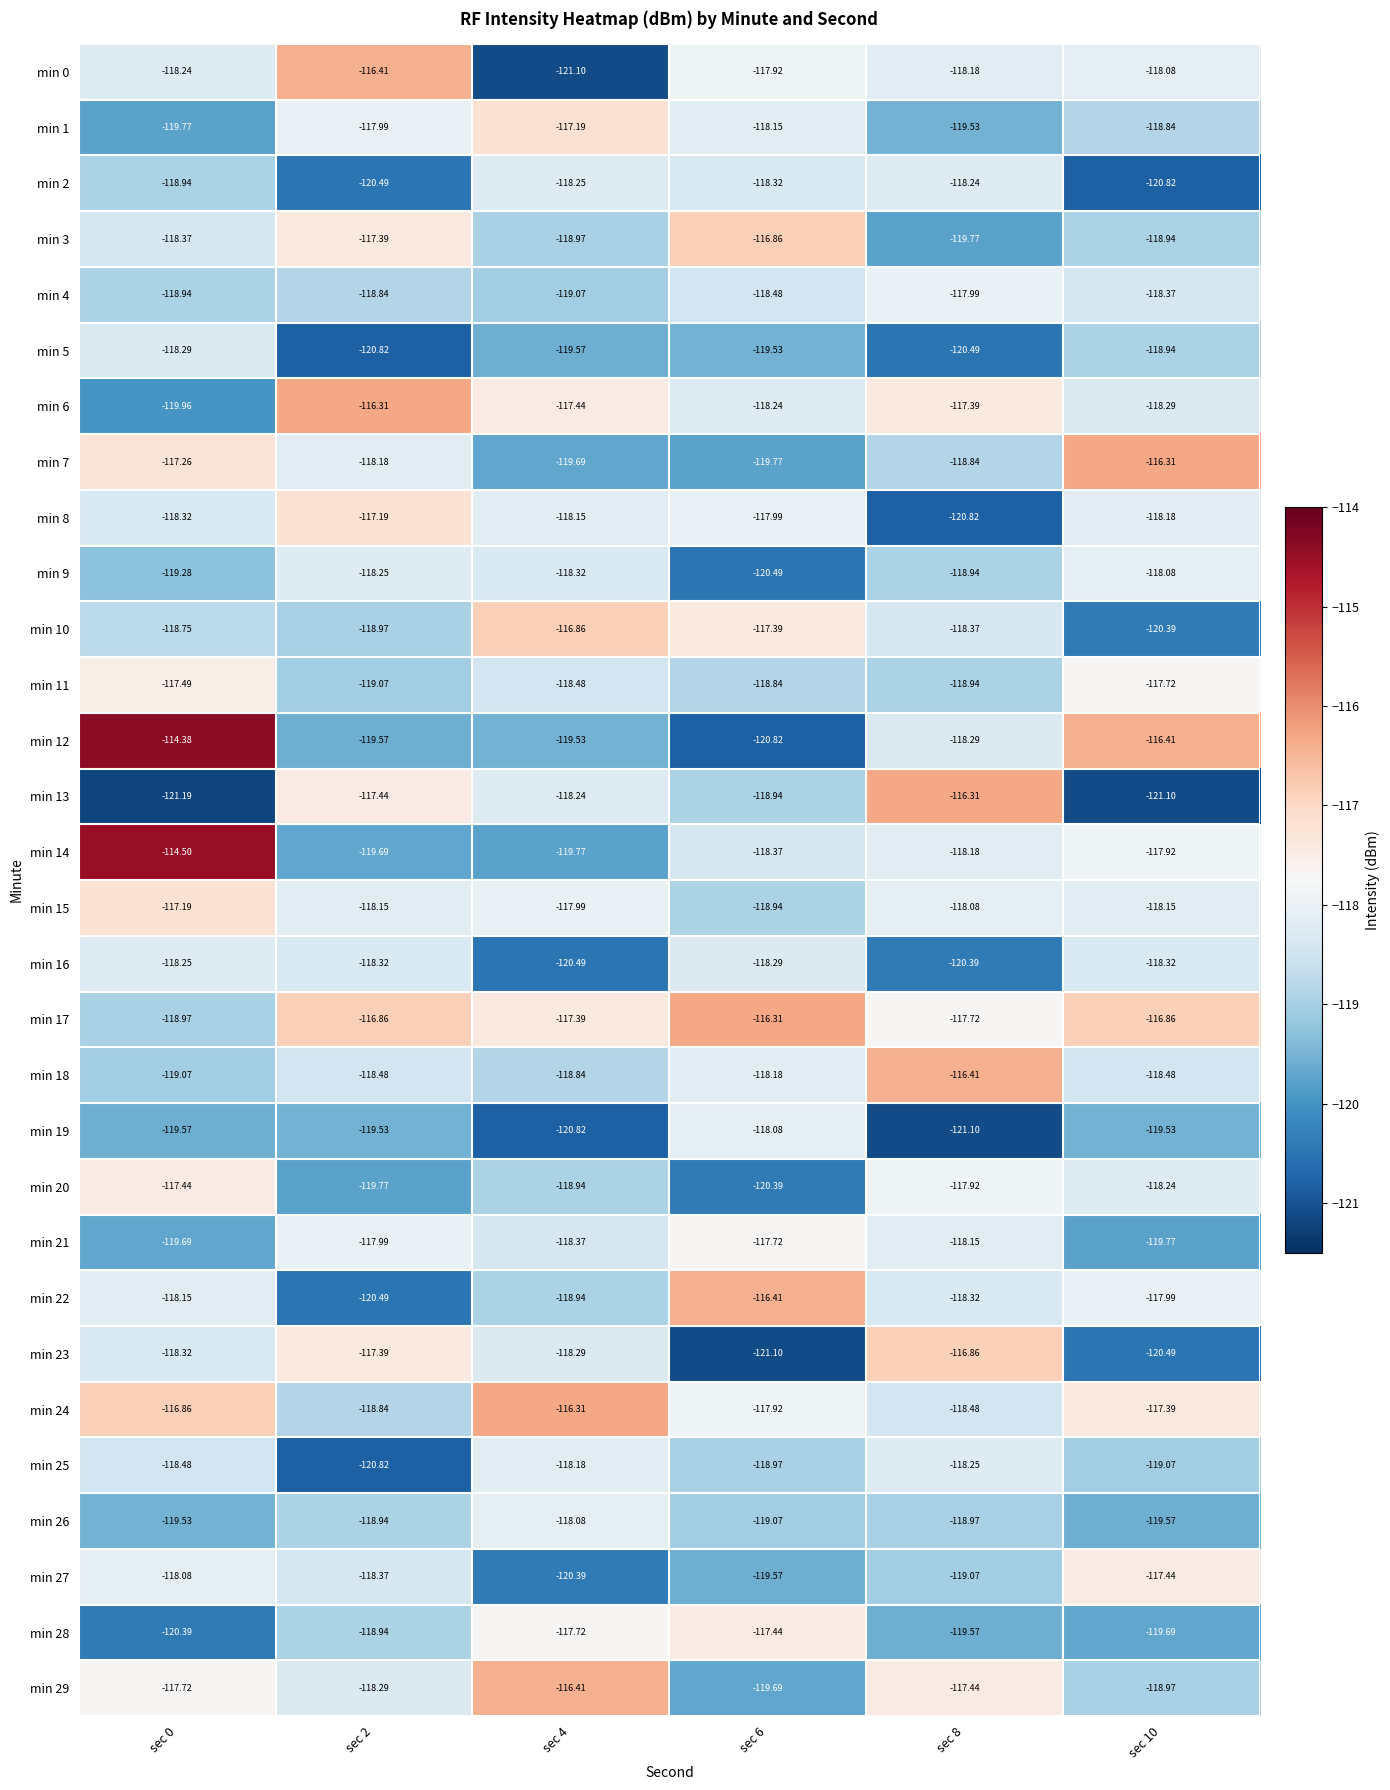

Is the value of min 7 at sec 2 greater than the value of min 25 at sec 10?

Yes